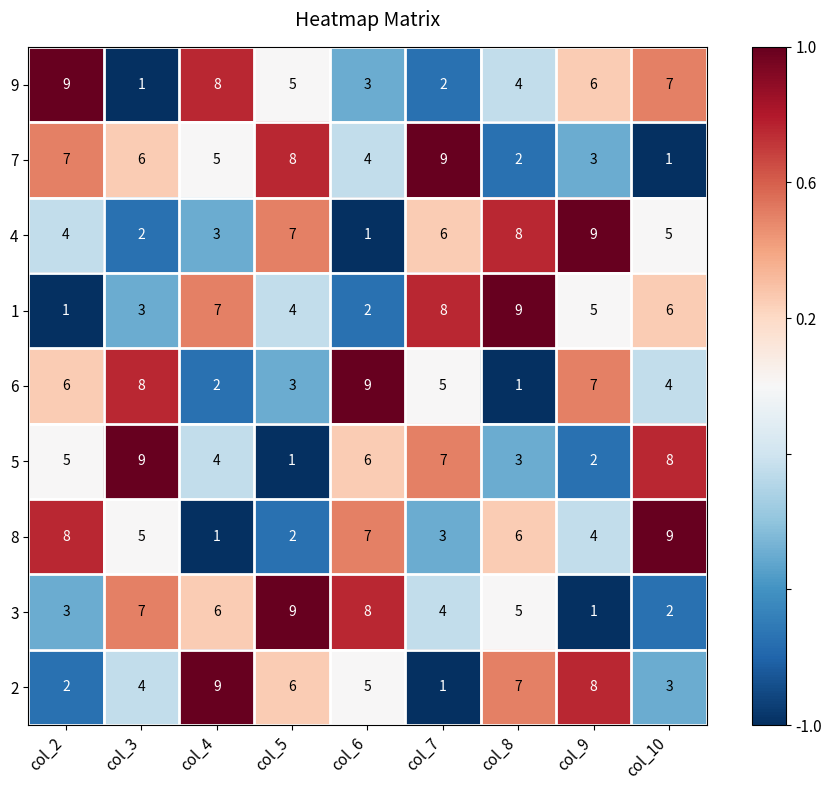

Rank the categories by 4 value from lowest to highest.

col_6, col_3, col_4, col_2, col_10, col_7, col_5, col_8, col_9